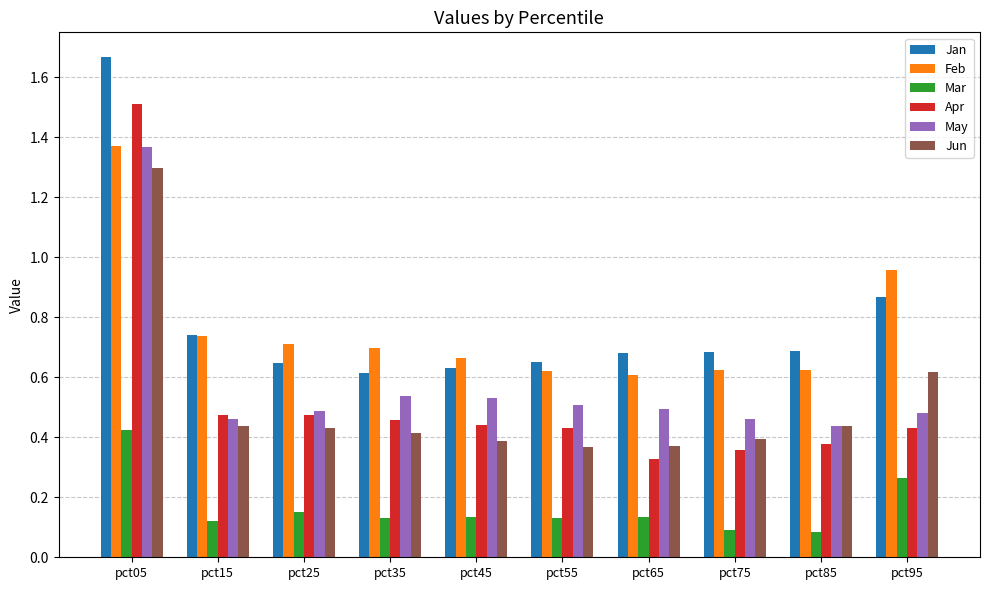

What is the highest value of the Jun series?

1.3